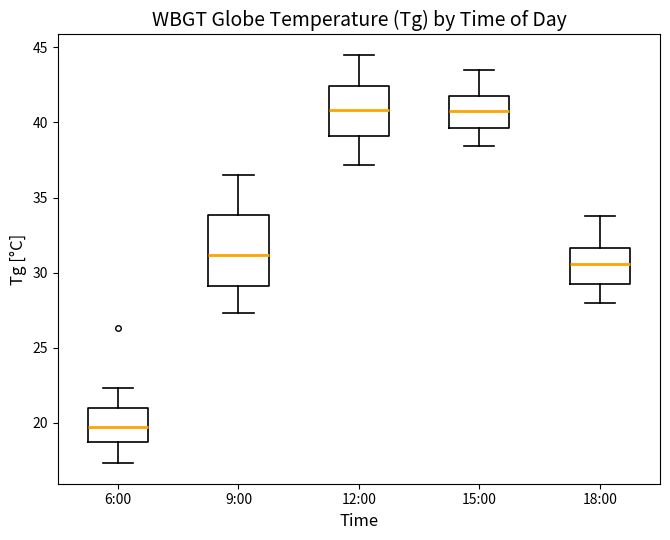

Which box has the lowest median line?

6:00